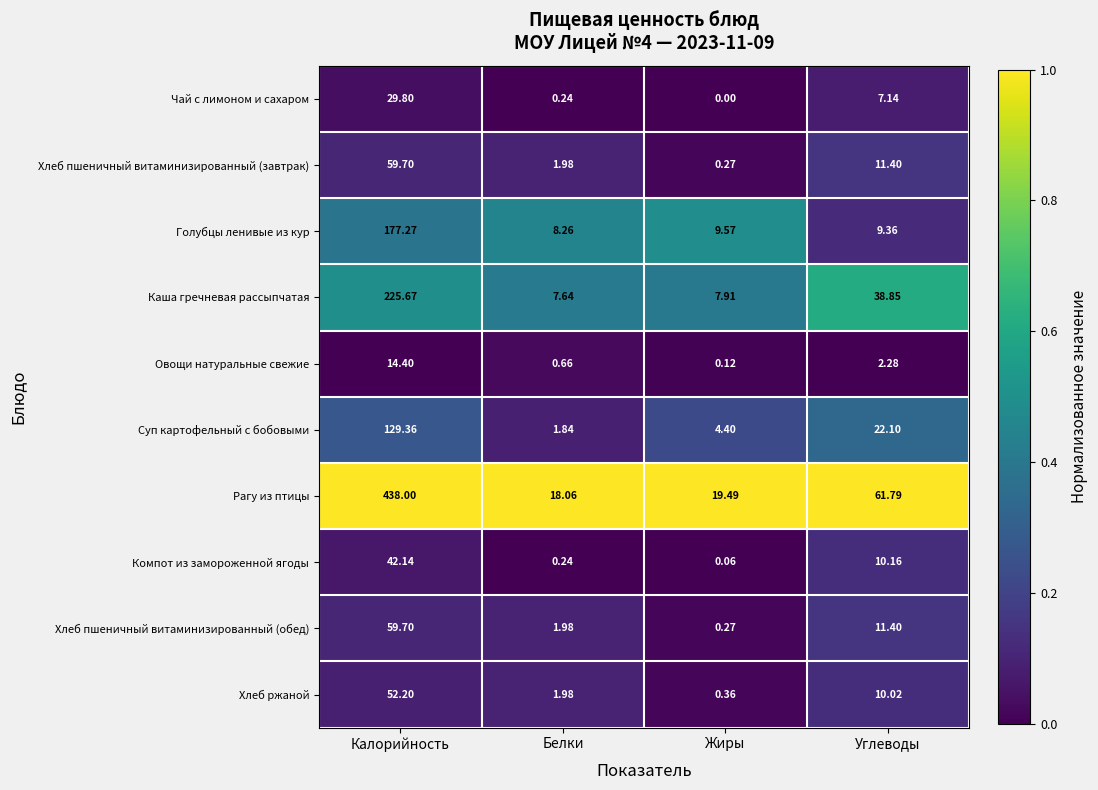

Rank the categories by Рагу из птицы value from lowest to highest.

Белки, Жиры, Углеводы, Калорийность